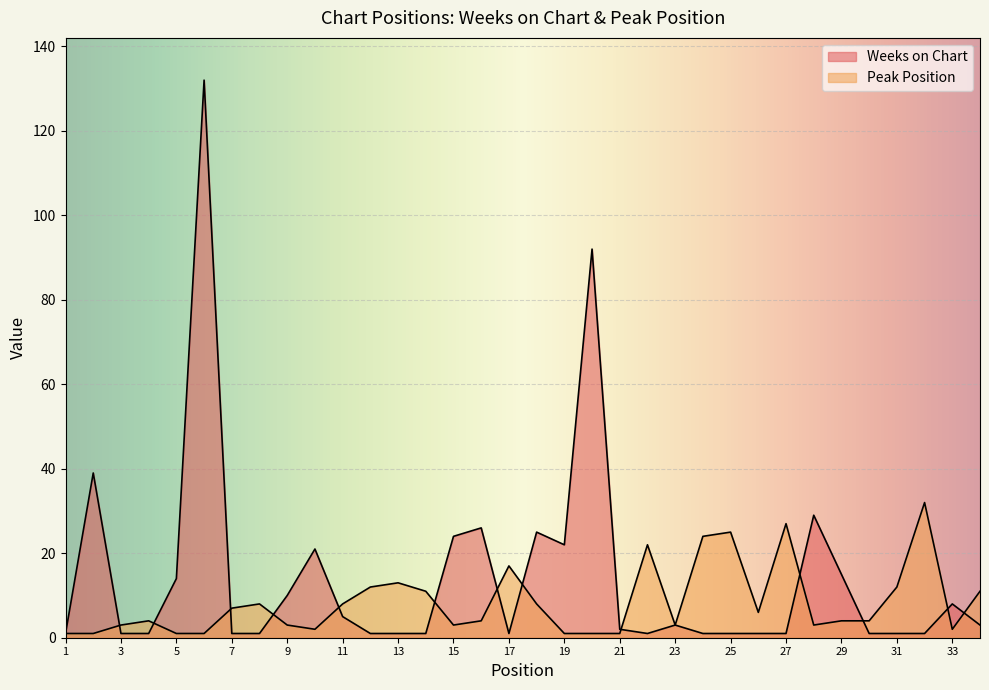

Rank the series by their maximum value, from highest to lowest.

Weeks on Chart, Peak Position